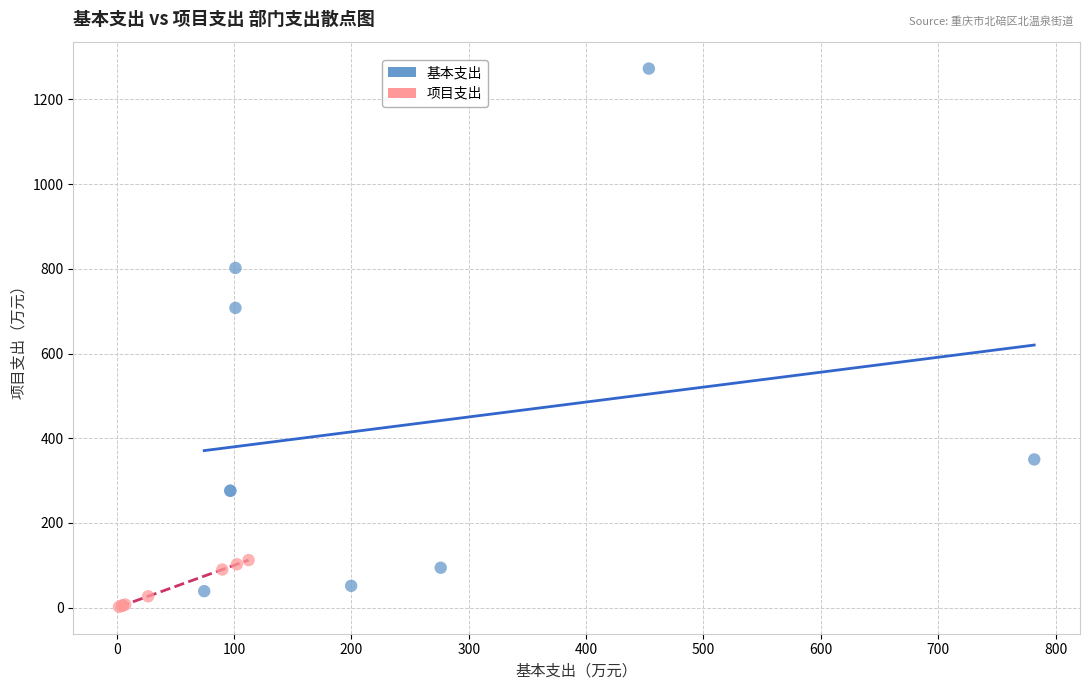

Which series reaches the maximum Y coordinate?

基本支出